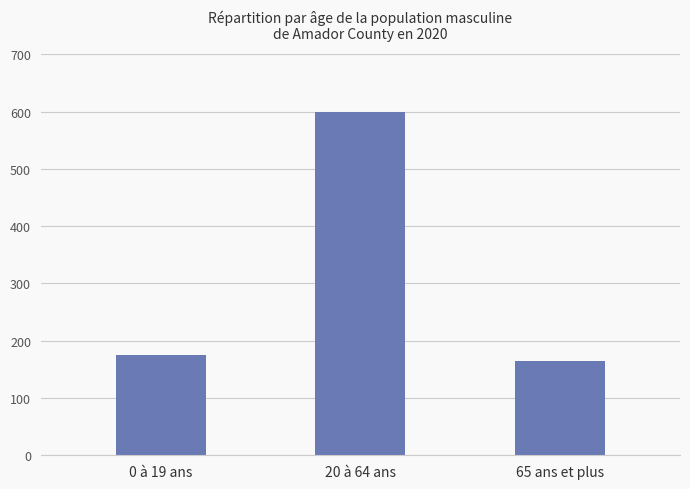

True or false: the data shows 36 at 0 à 19 ans.

False